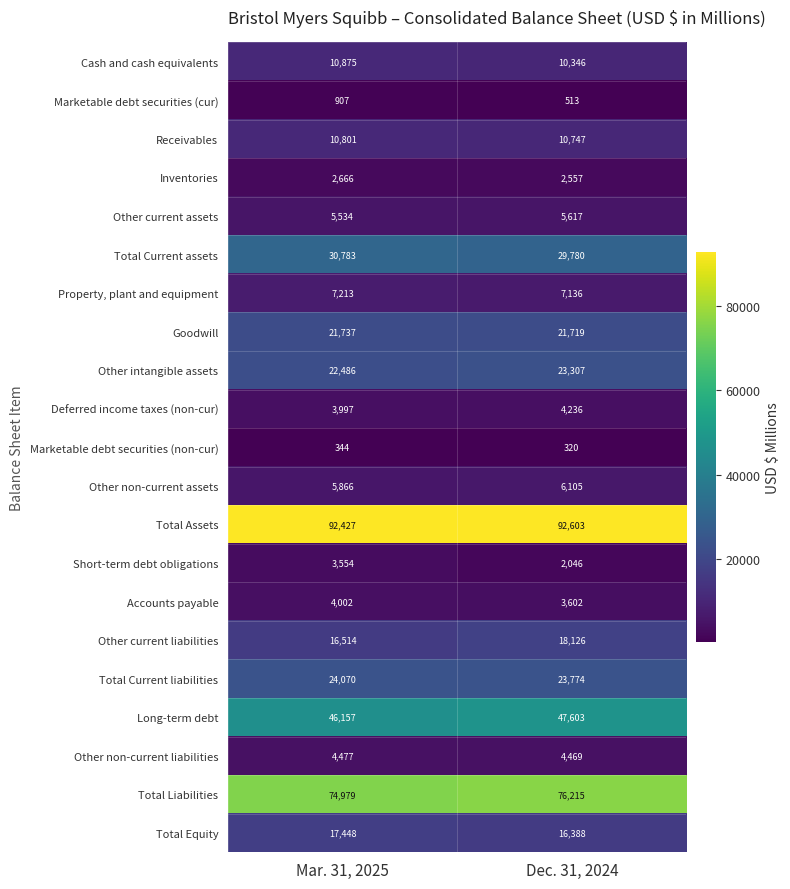

The value of Accounts payable at Dec. 31, 2024 is 3602. True or false?

True